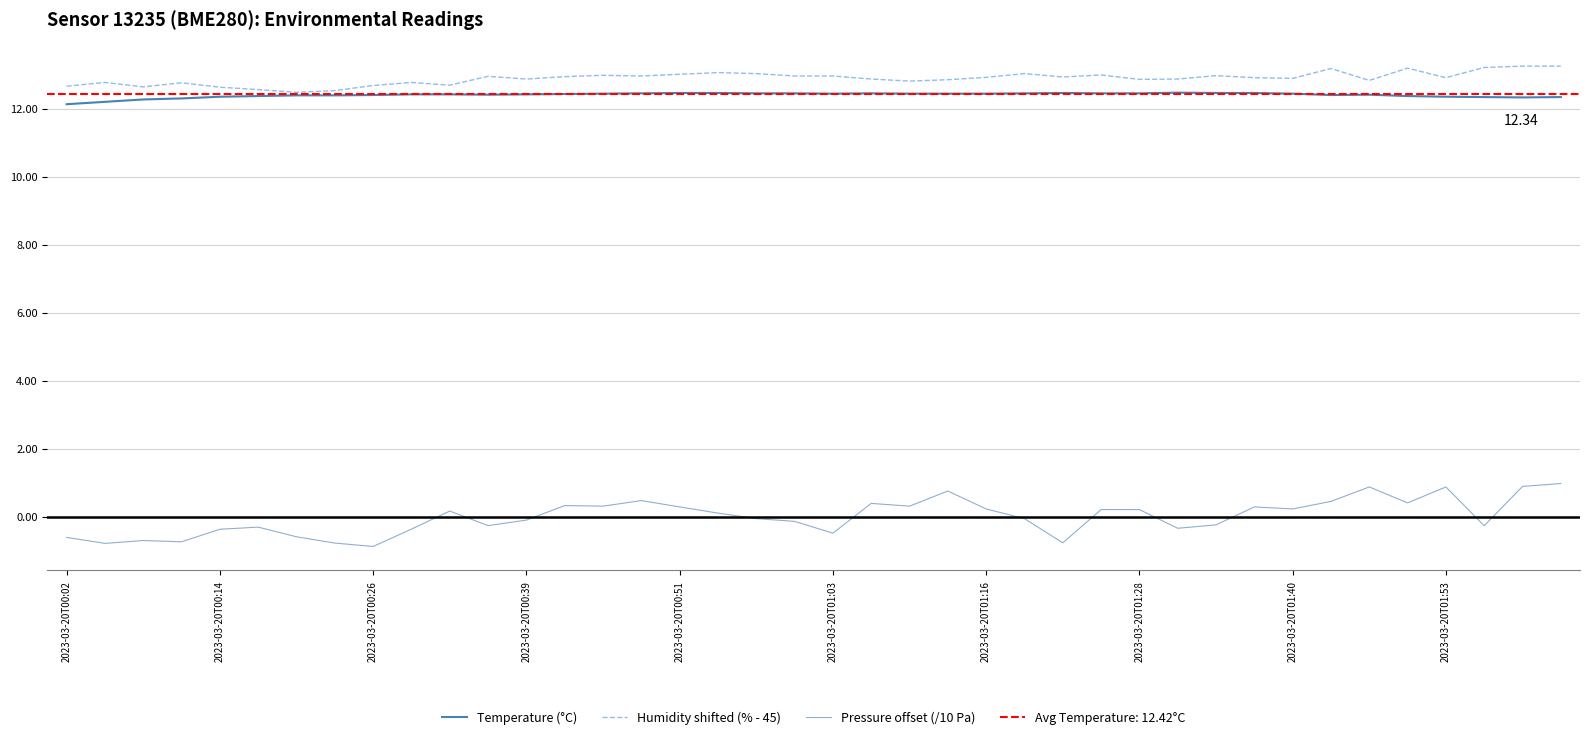

Is the value of Pressure offset (/10 Pa) at 39 greater than the value of Temperature (°C) at 38?

No